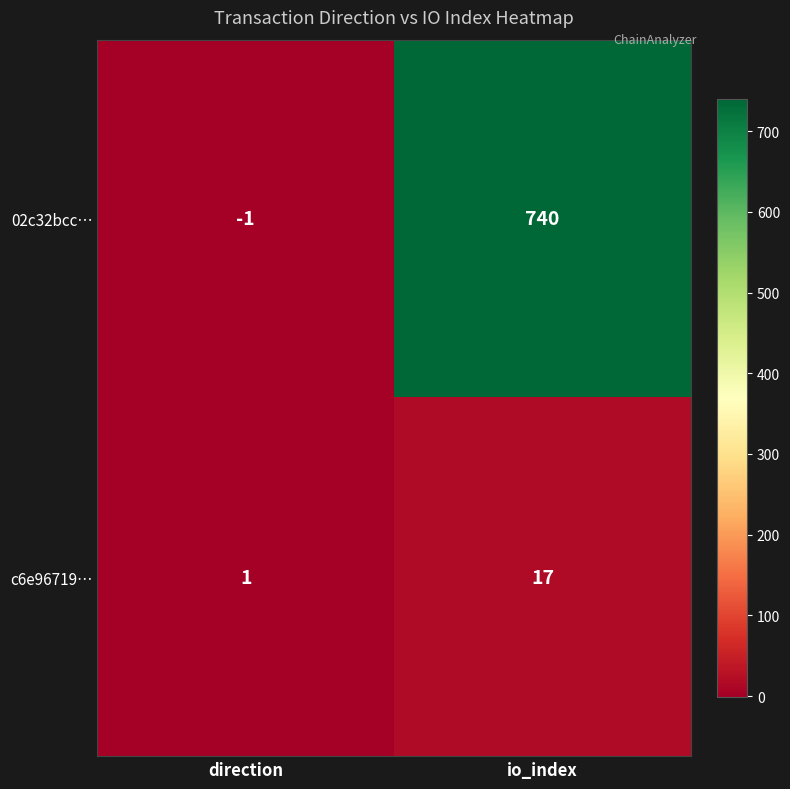

At which label does c6e96719… reach its peak?

io_index